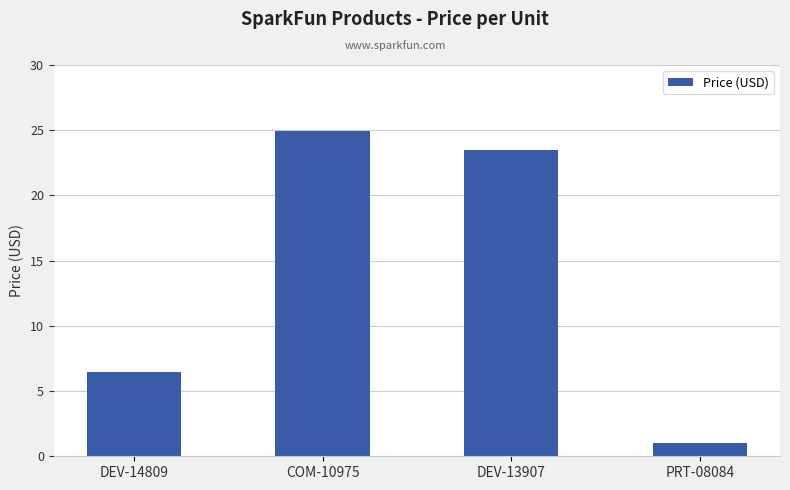

True or false: the data shows 35.7 at DEV-13907.

False